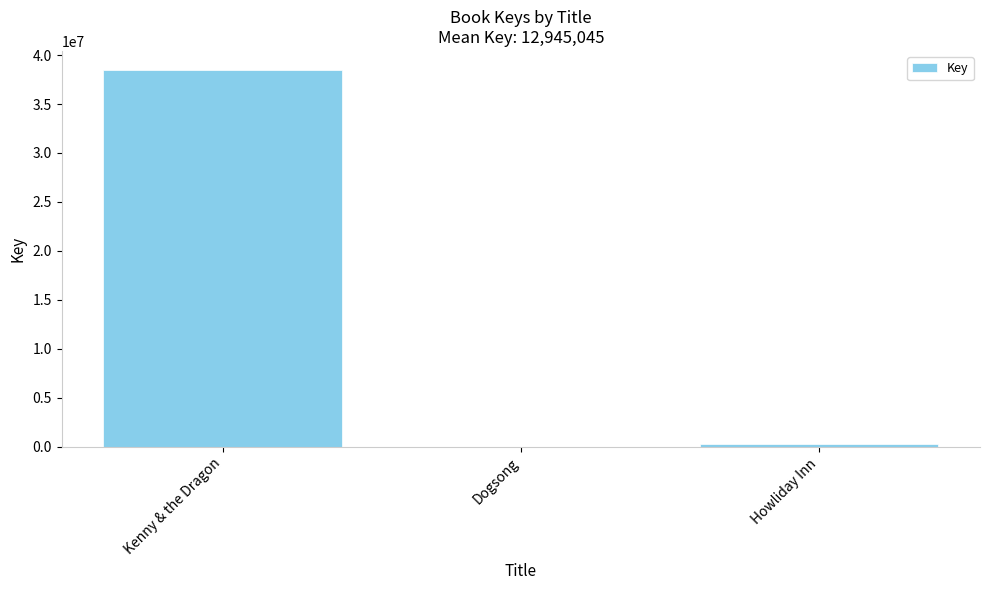

Where is the data nearest to the value 19252173?

Howliday Inn